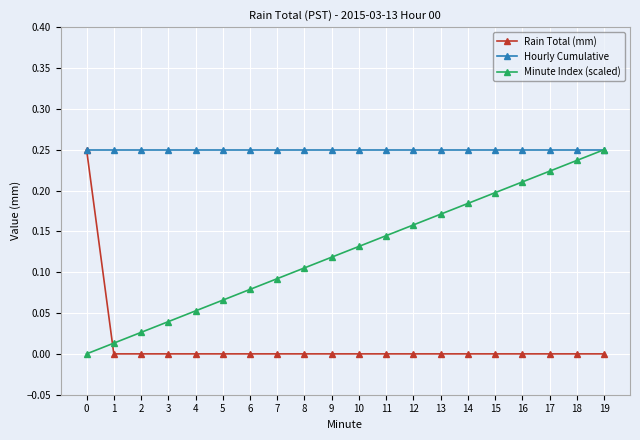

At 17, list the series in order from largest to smallest.

Hourly Cumulative, Minute Index (scaled), Rain Total (mm)